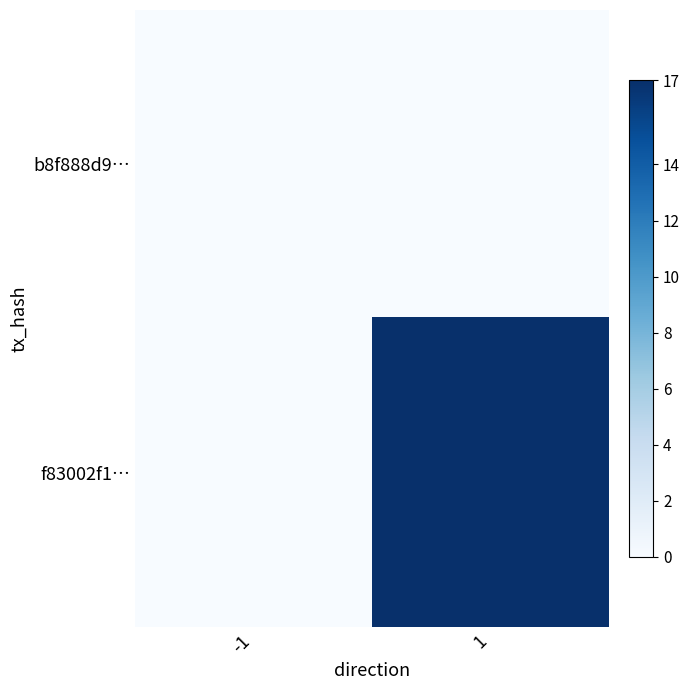

Which label corresponds to the largest value in the chart?

1